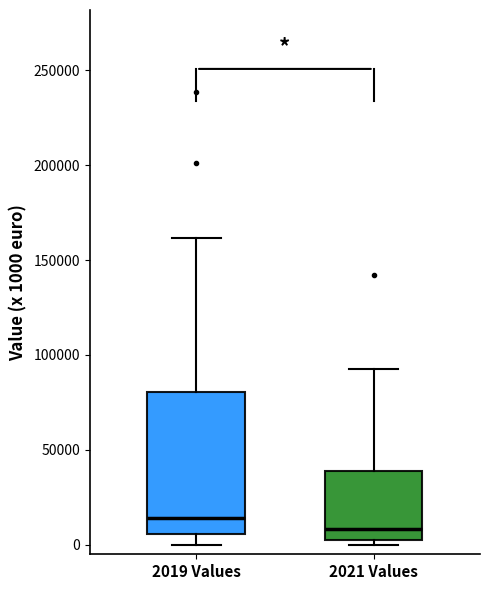

Reading left to right, read every box against the y-axis: the position of its median line, the range the box covers, and the ends of its whiskers. The values are not printed on the chart, so give them approximately, as read against the axis.

2019 Values: median 15000, box 5000 to 80000, whiskers 0 to 160000
2021 Values: median 10000, box 0 to 40000, whiskers 0 (just below the box's lower edge) to 90000